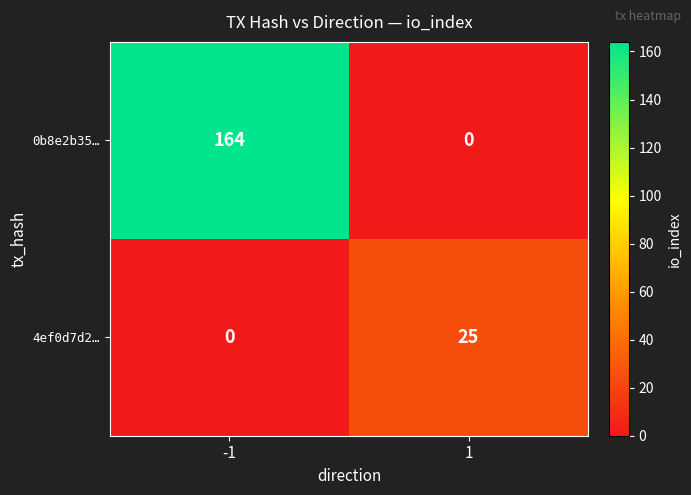

At -1, list the series in order from smallest to largest.

4ef0d7d2…, 0b8e2b35…